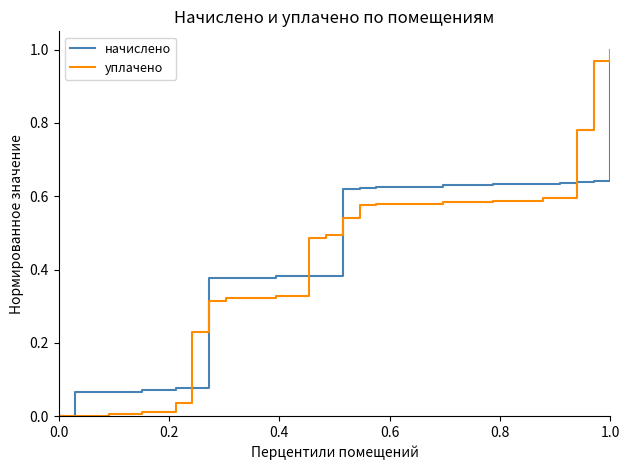

How many intersections are there between начислено and уплачено?

5